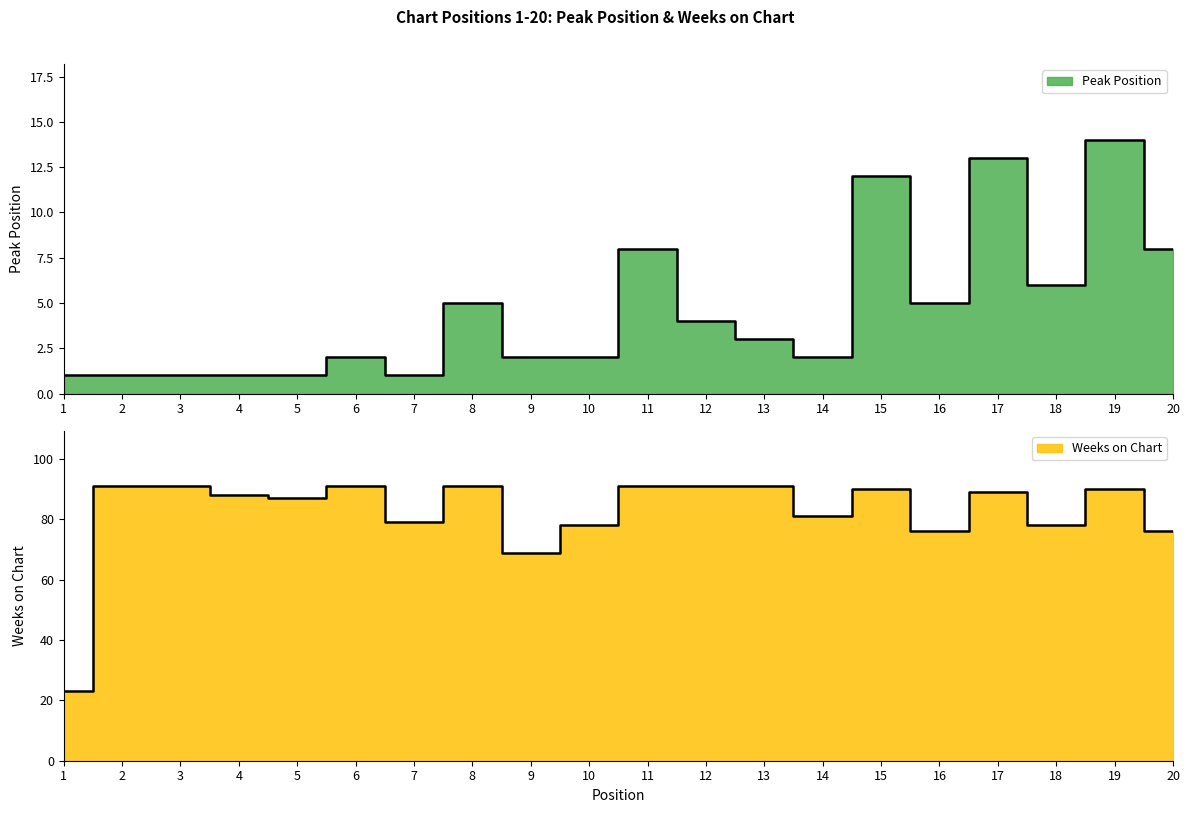

At which label does Peak Position first exceed 3?

8